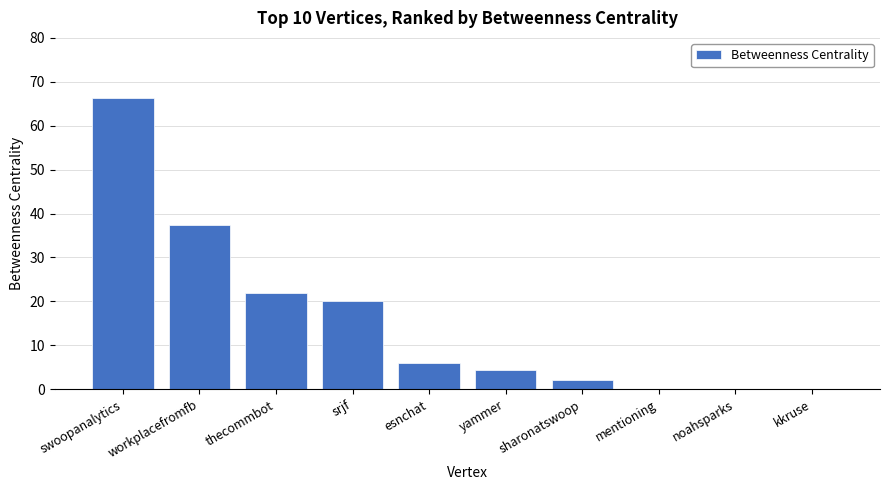

Is it true that the value at esnchat is 6.0?

True